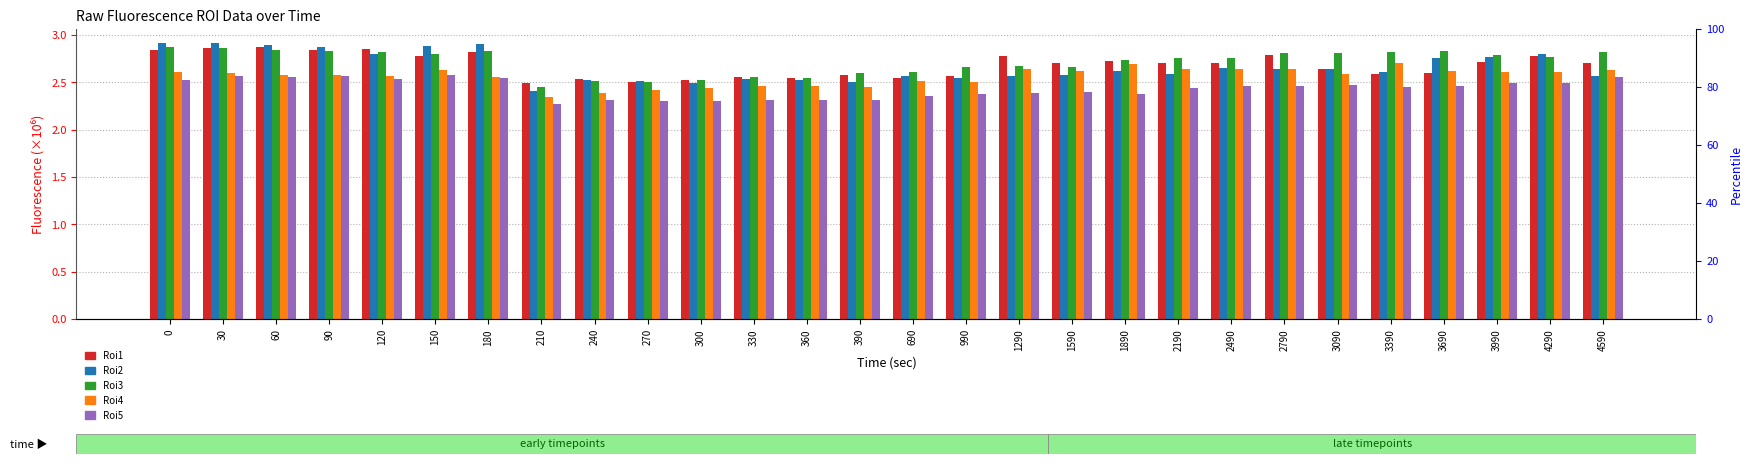

Where is Roi4 nearest to the value 2?

210